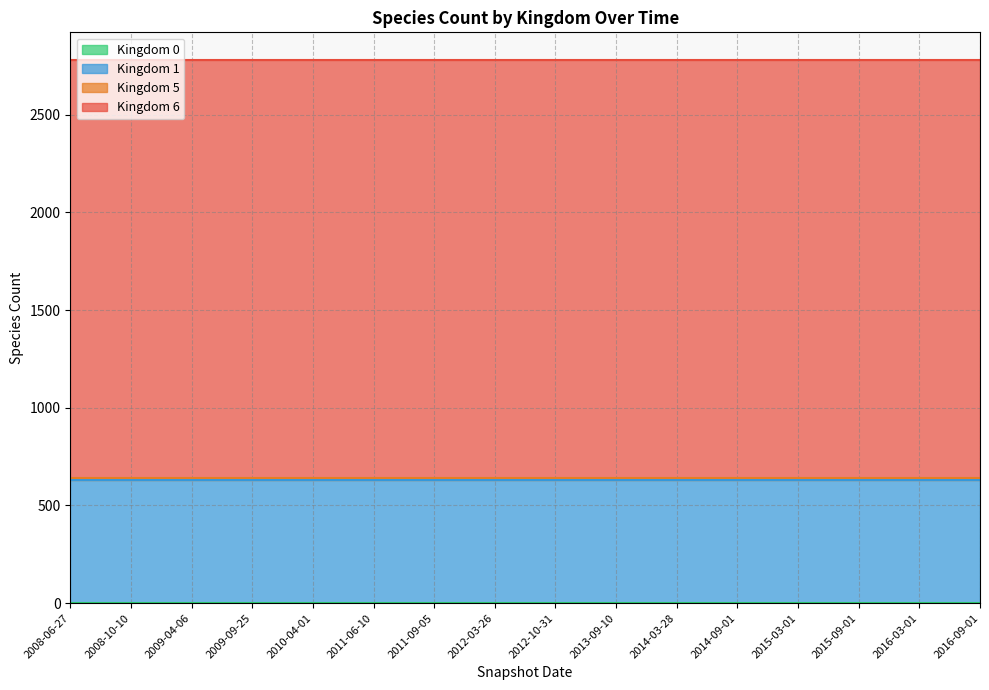

What is the value of the Kingdom 5 point at the 1st from the left?

13